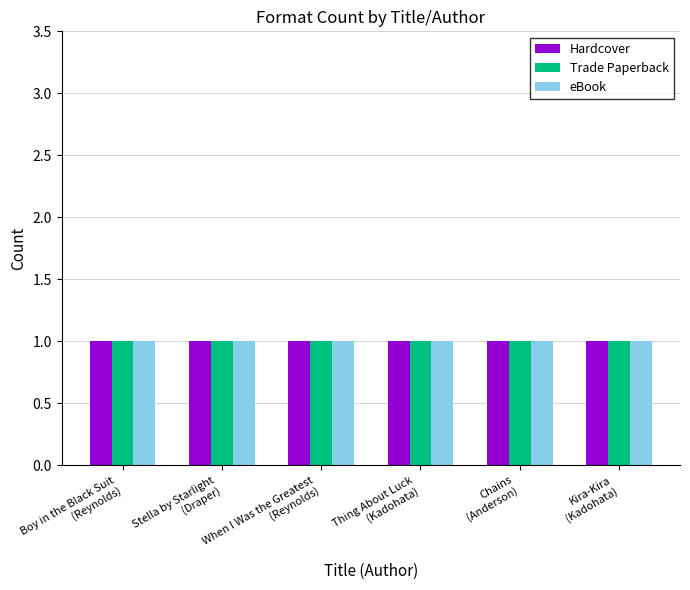

The value of Hardcover at Sharon M. Draper is 1. True or false?

False